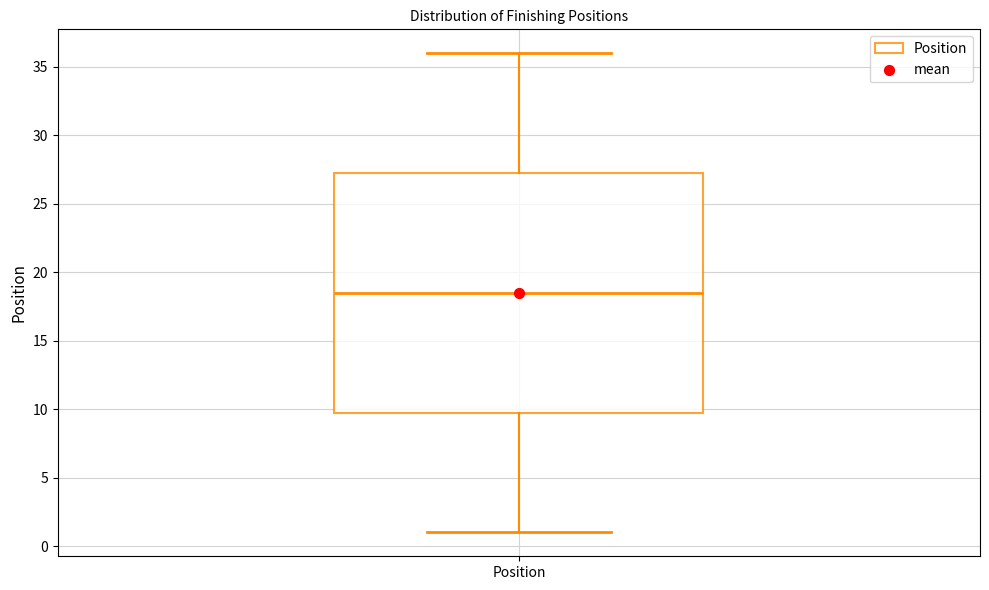

Transcribe this box plot: give where the median line is, the range the box spans, and where the two whiskers end, as read against the y-axis. The values are not printed on the chart, so give them approximately, as read against the axis.

median 18.5, box 10.0 to 27.5, whiskers 1.0 to 36.0